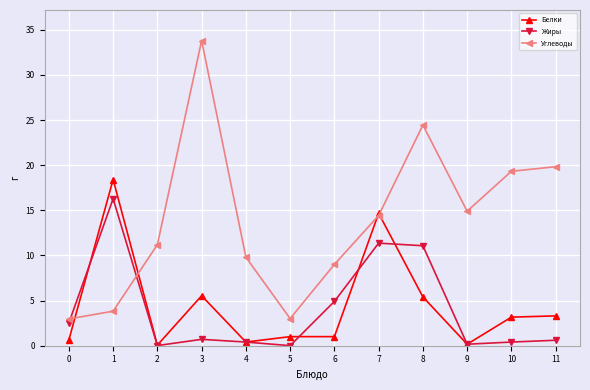

What is the value of the Белки point at the 10th from the left?

0.2